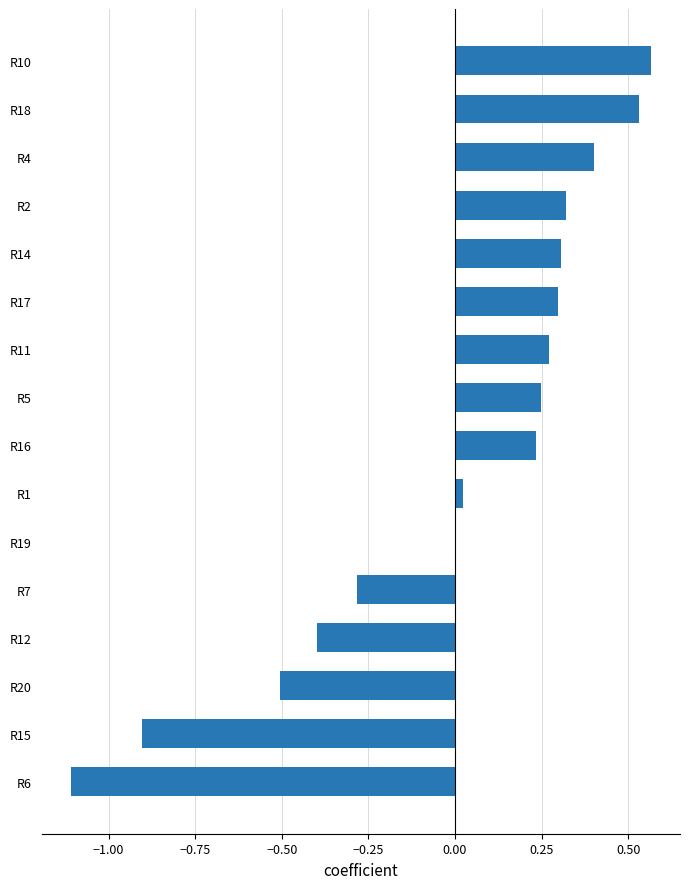

What is the approximate value at R20?

-0.5